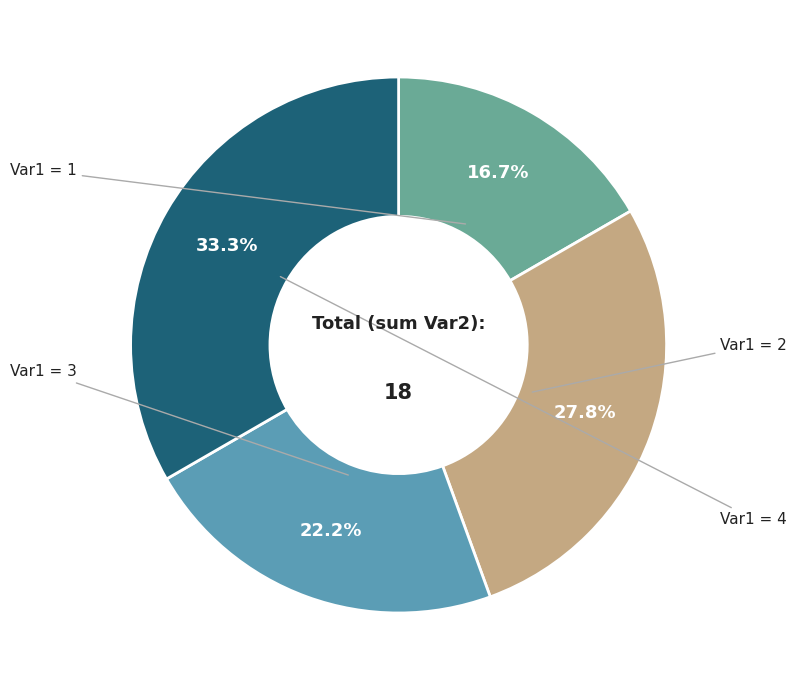

Which slice is the largest?

Var1=4